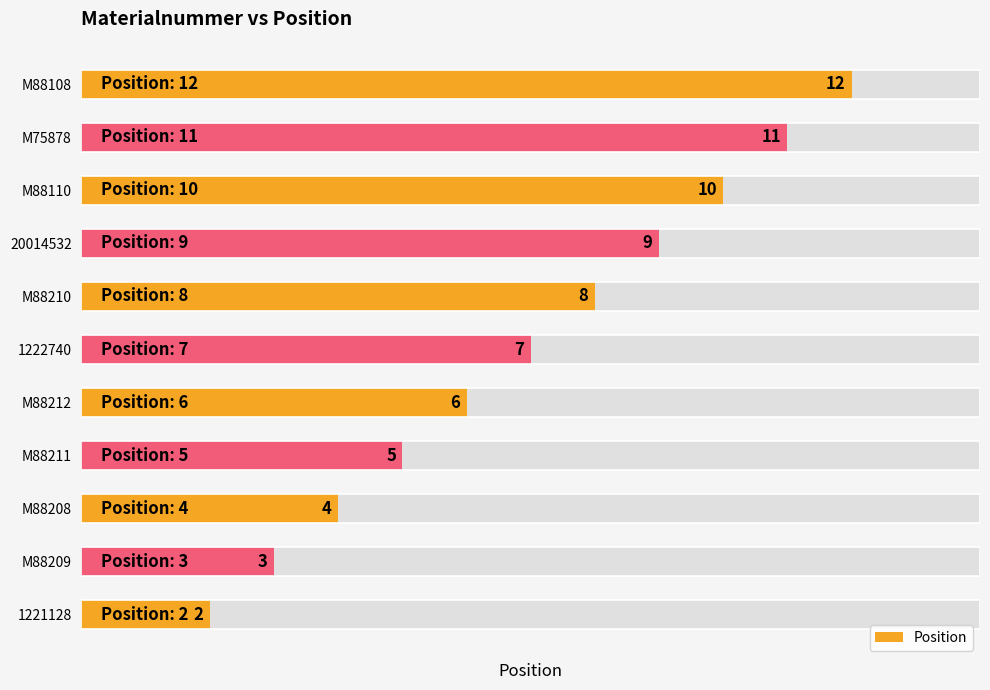

How many values are between 4 and 10?

7